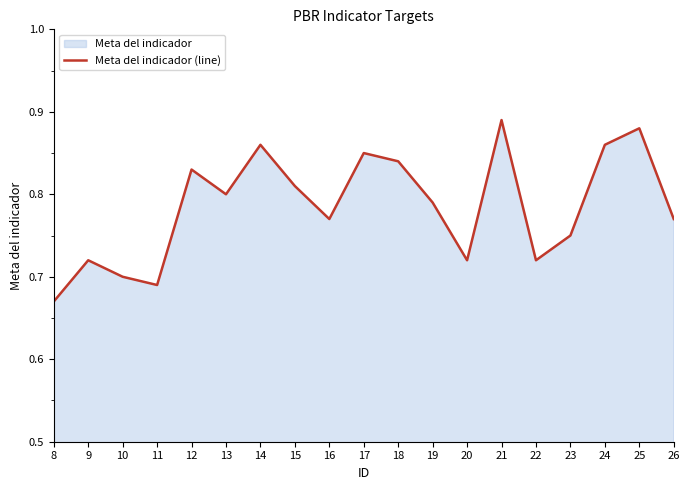

Count the values in the range 0 to 1.

19